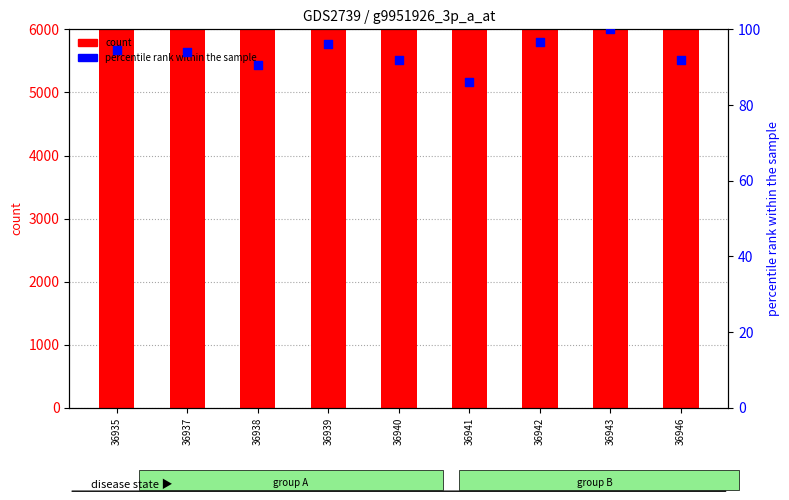

Which series has the widest spread of Y values?

percentile rank within the sample